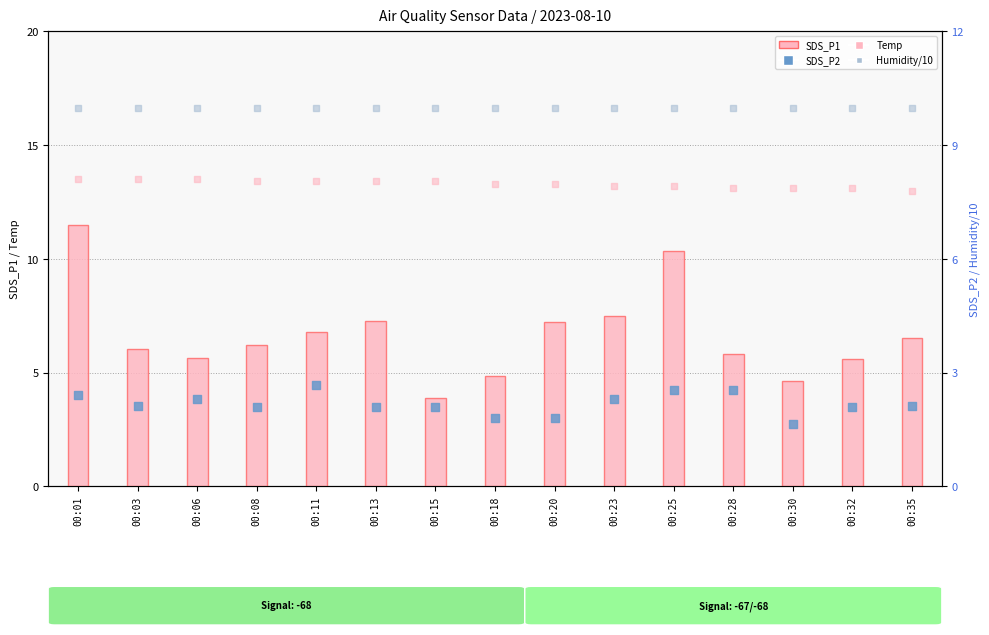

At which category is the sum across all series the highest?

00:01